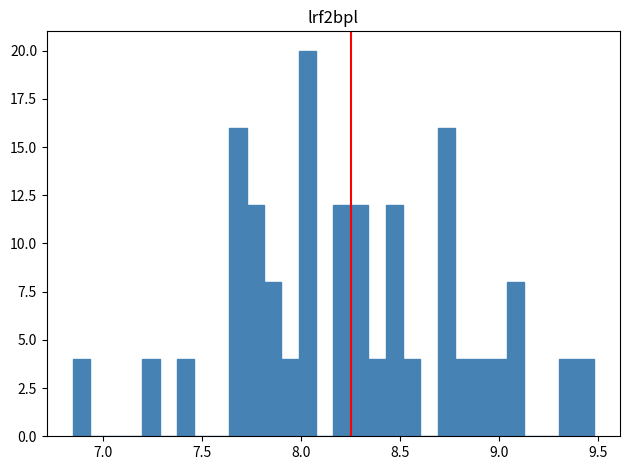

Read against the x-axis, roughly where is the centre of the tallest bar?

8.05